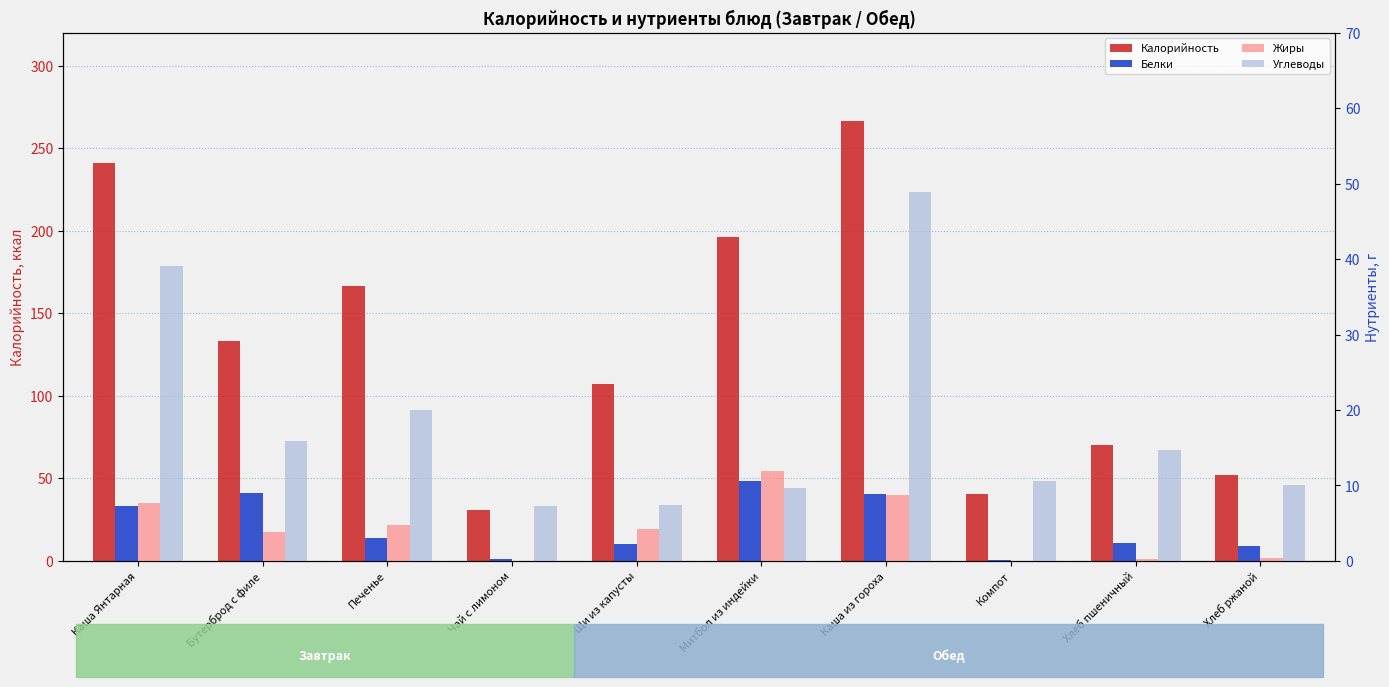

What position from the left is Митбол из индейки?

6